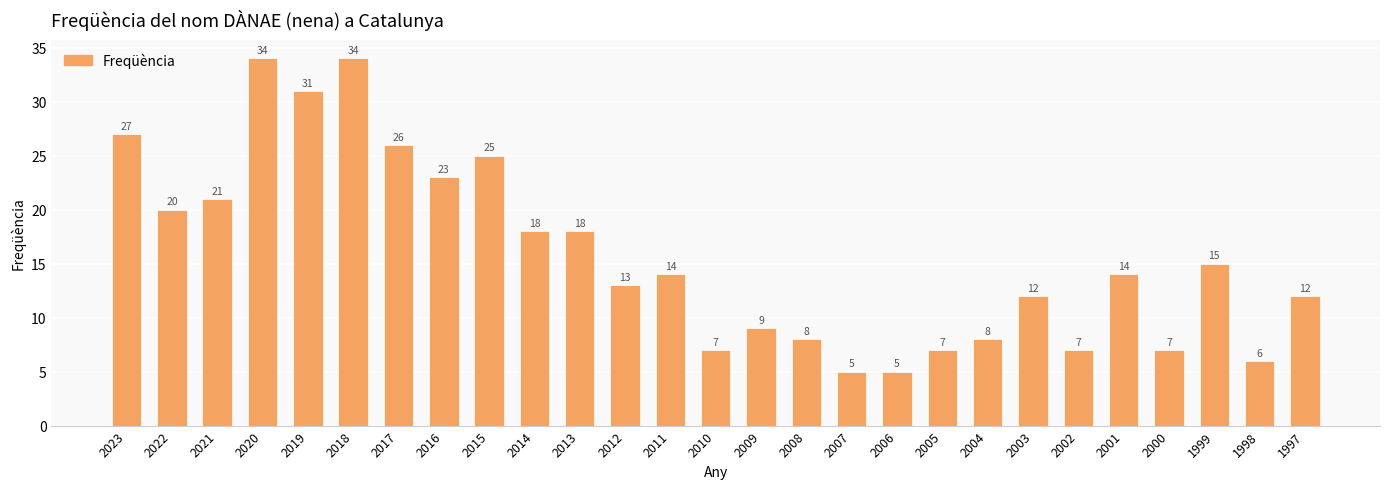

The chart shows a value of 7 at 2019. True or false?

False